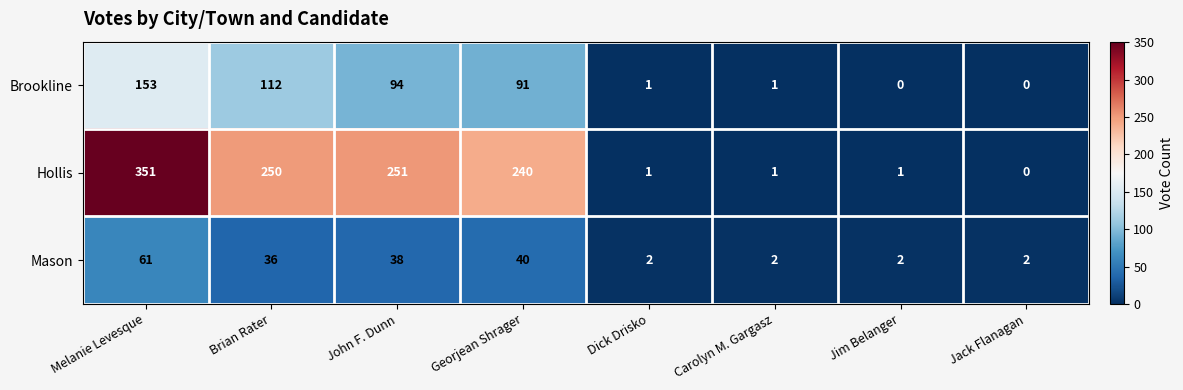

How many distinct data groups are displayed?

3